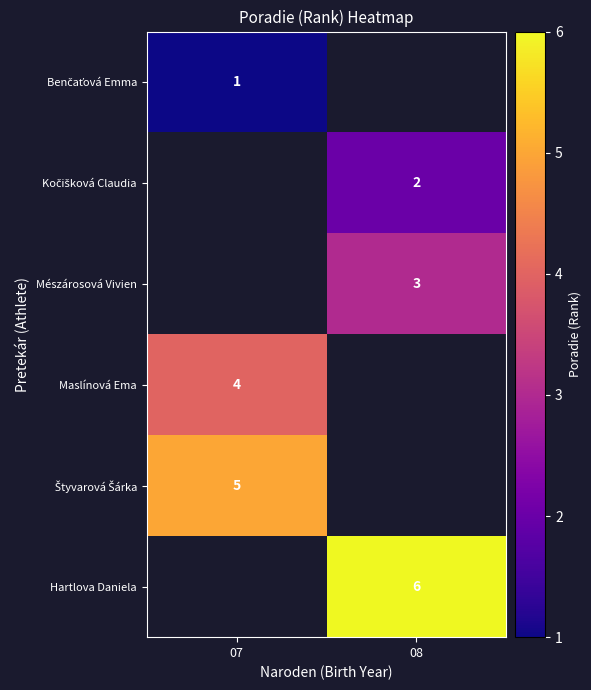

What is the greatest value displayed?

6.0